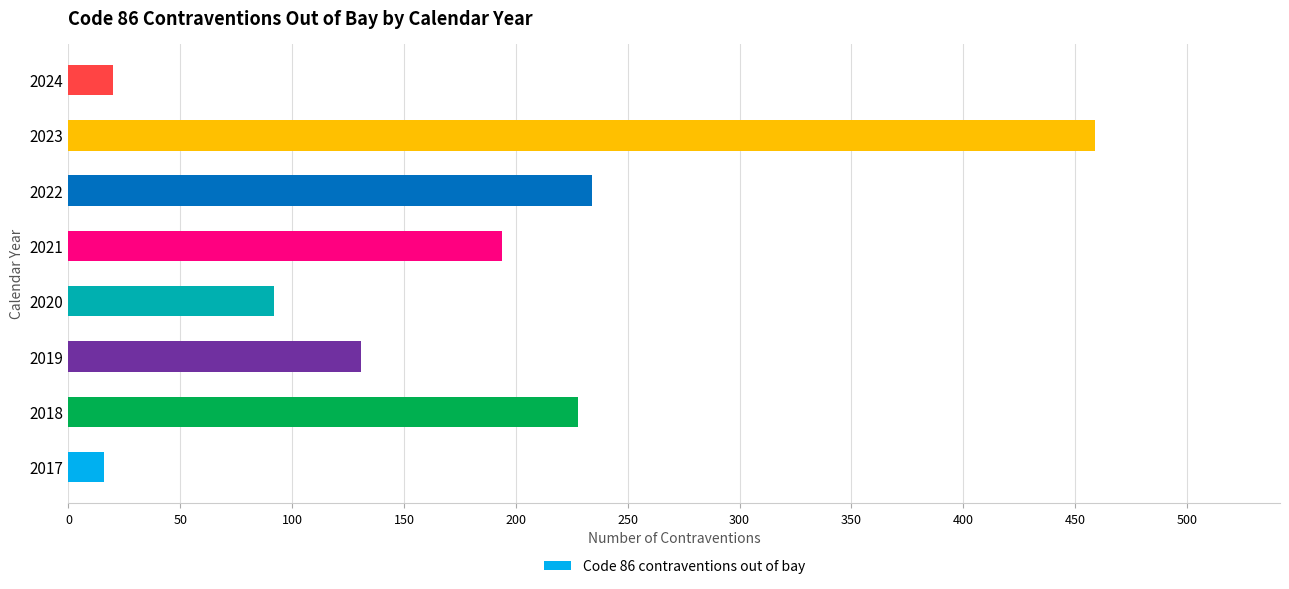

Read the value at 2024.

20